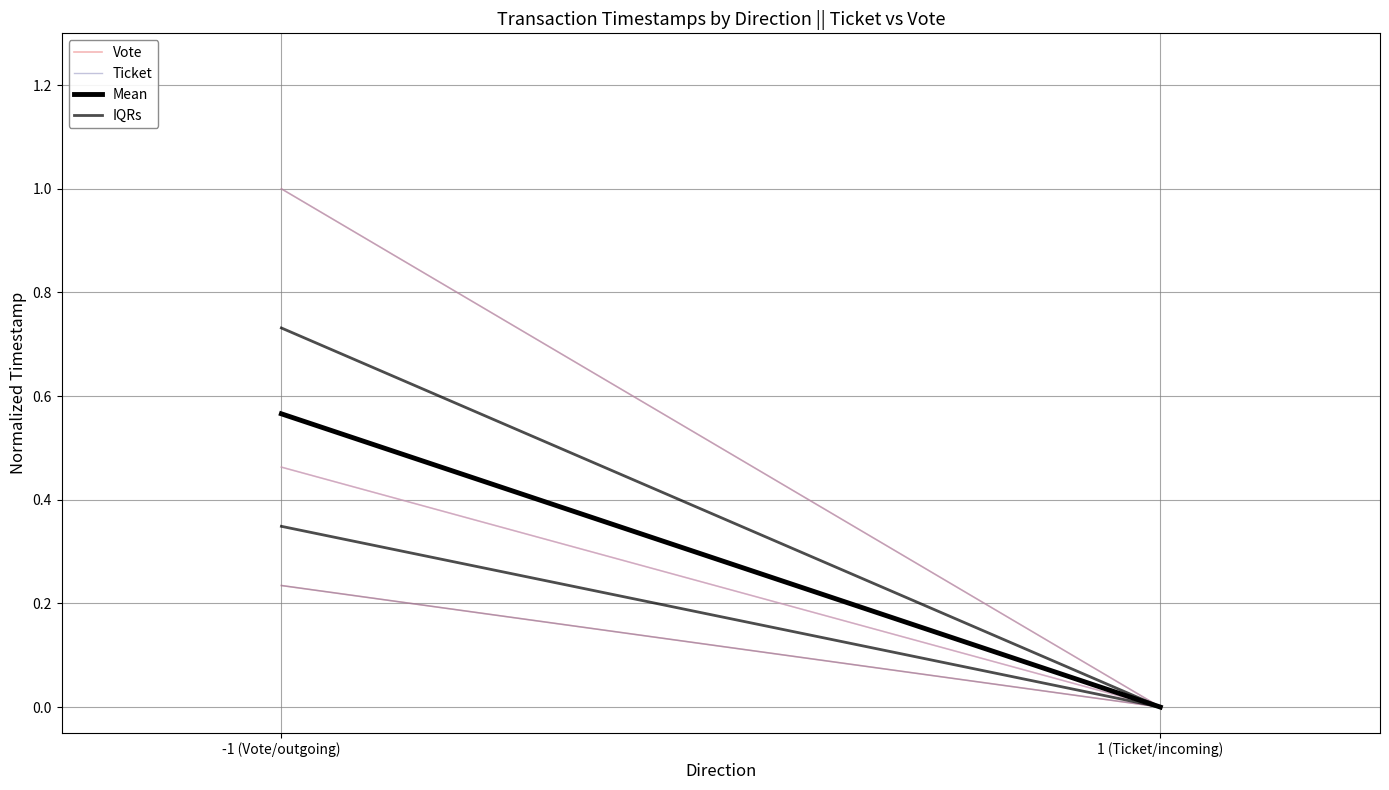

Which series has the widest spread of values?

Vote